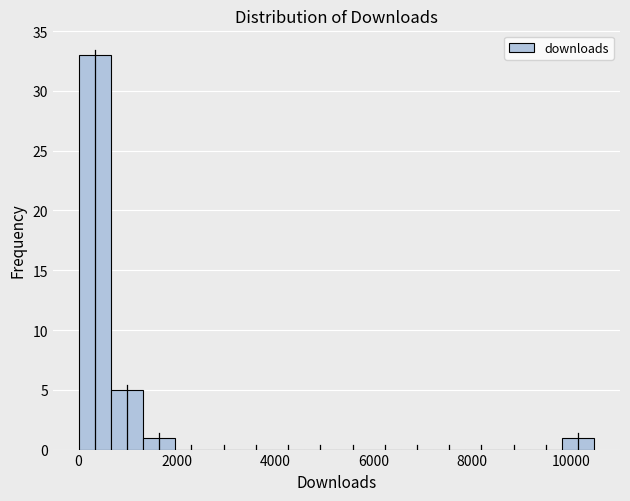

Around what value on the x-axis is the tallest bar? Give the approximate position of its centre, as read against the axis.

400